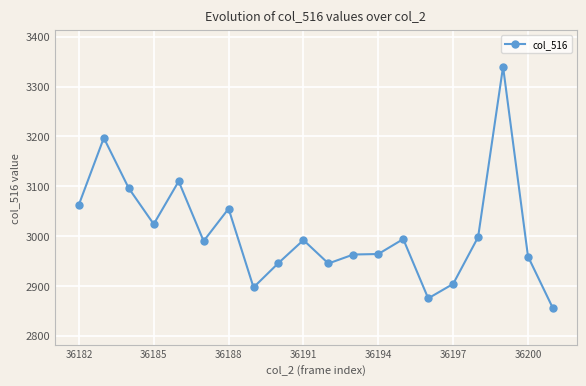

True or false: there are more than 2 points higher than both neighbors.

True